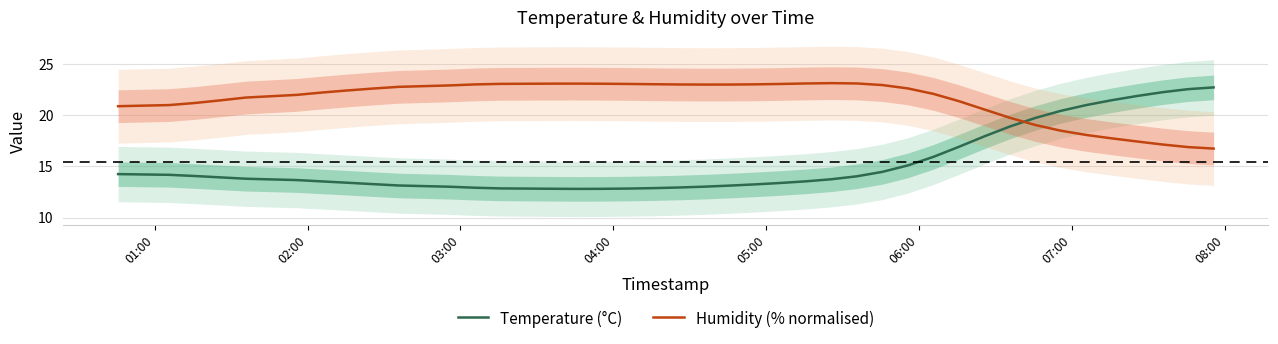

Reading left to right, transcribe all the data shown in this chart.

Temperature (°C): 14.3	14.2	14.1	13.9	13.8	13.7	13.5	13.4	13.3	13.1	13.0	12.9	12.9	12.8	12.8	12.8	12.8	12.9	12.9	13.0	13.1	13.2	13.4	13.5	13.8	14.0	14.5	15.1	15.9	16.9	17.9	18.9	19.7	20.4	21.0	21.5	21.9	22.2	22.5	22.7
Humidity (% normalised): 20.9	21.0	21.2	21.5	21.7	22.0	22.2	22.4	22.6	22.8	22.9	23.0	23.1	23.1	23.1	23.1	23.1	23.0	23.0	23.0	23.0	23.0	23.1	23.1	23.1	23.1	22.9	22.6	22.1	21.4	20.6	19.8	19.0	18.5	18.1	17.7	17.4	17.1	16.9	16.7